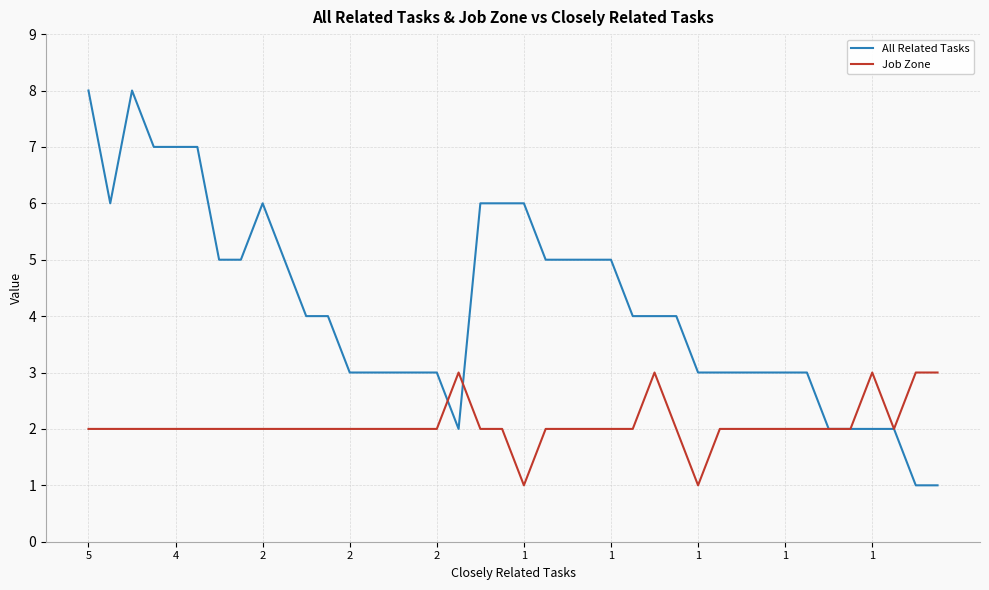

True or false: All Related Tasks and Job Zone intersect in this chart.

True